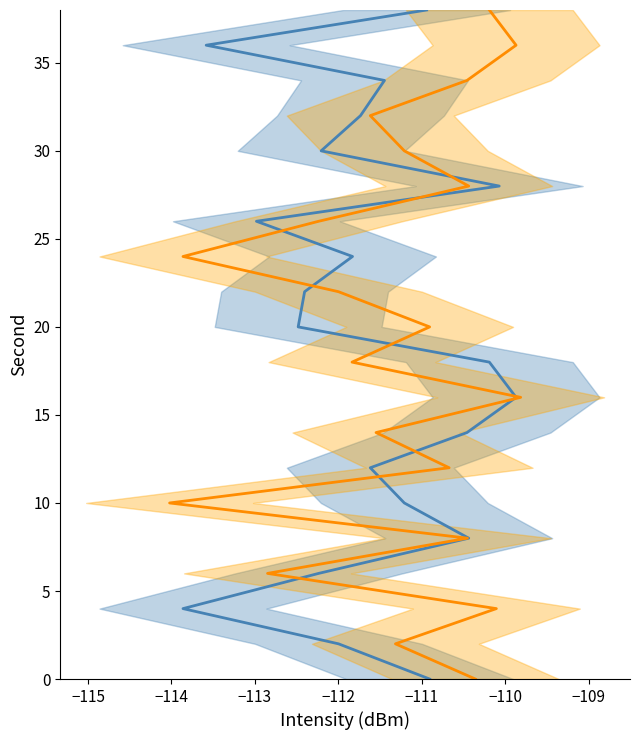

True or false: intensity(dBm) and minute series cross at least once.

False